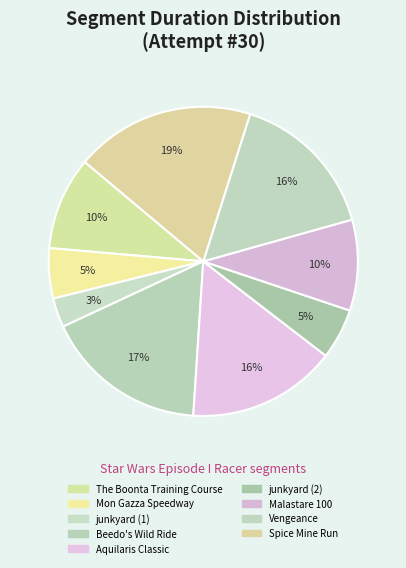

How many slices are in this pie chart?

9